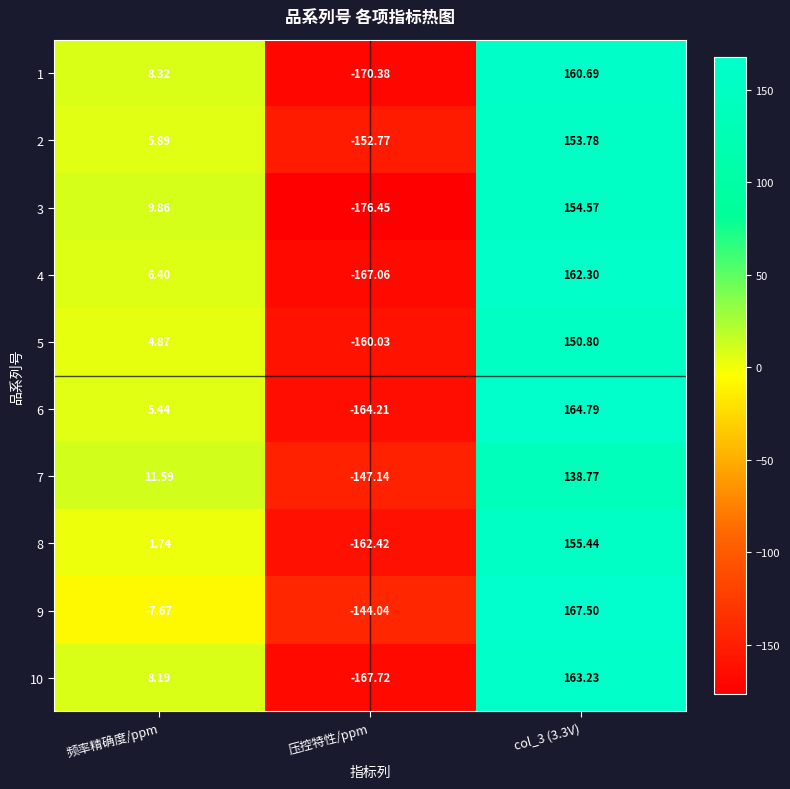

At which label is 1 closest to -4?

频率精确度/ppm